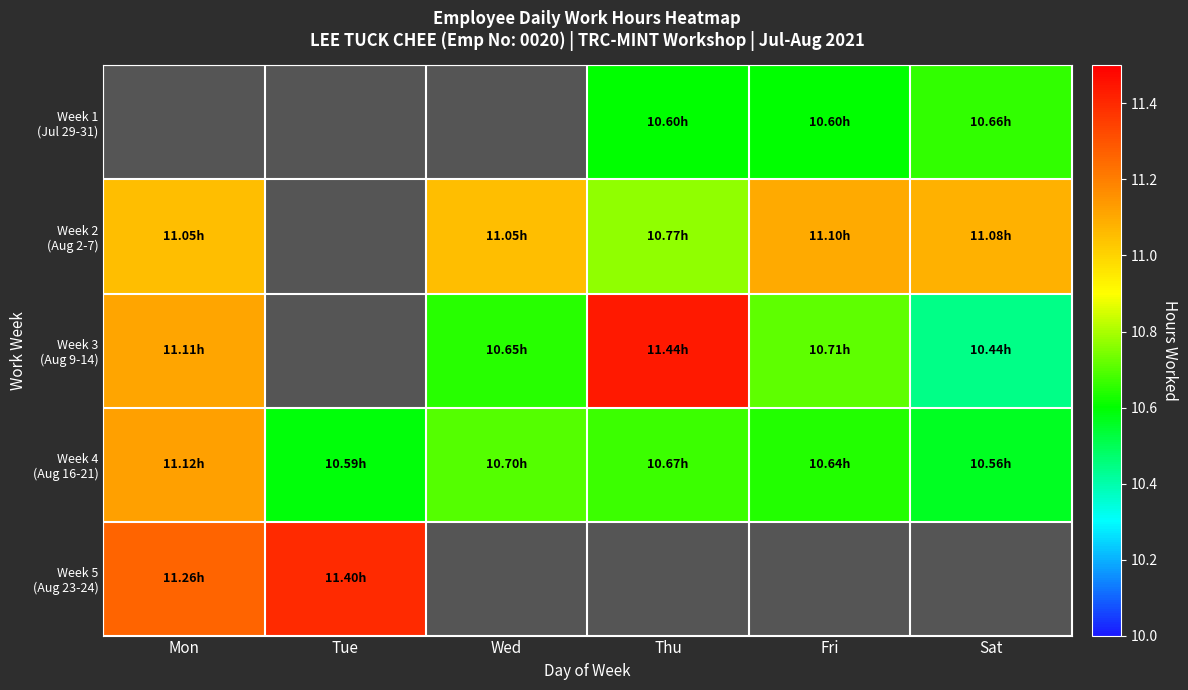

Is the value of Week 4 (Aug 16-21) at Sat greater than the value of Week 2 (Aug 2-7) at Mon?

No